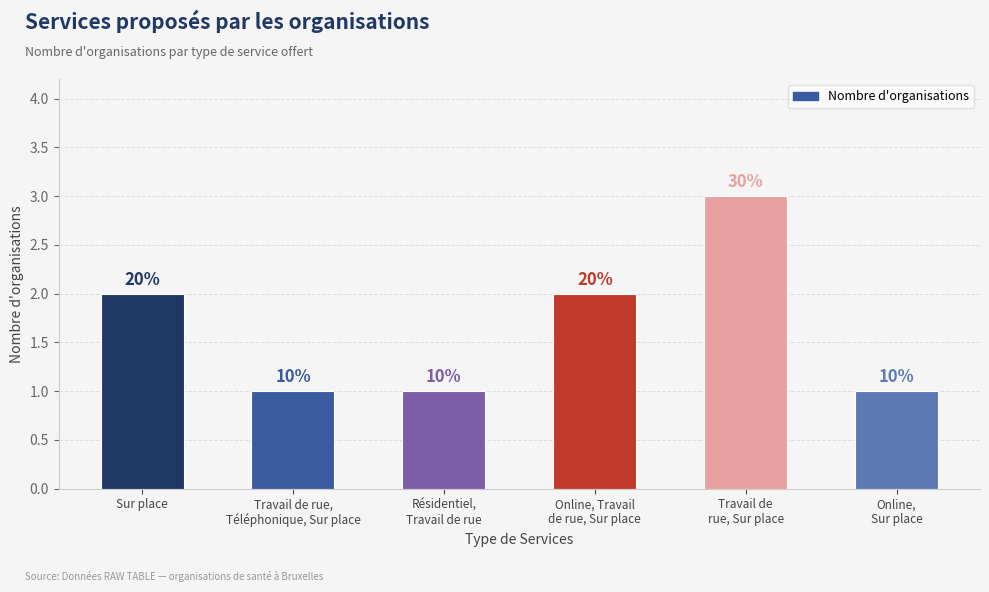

Count the values in the range 1 to 2.

5